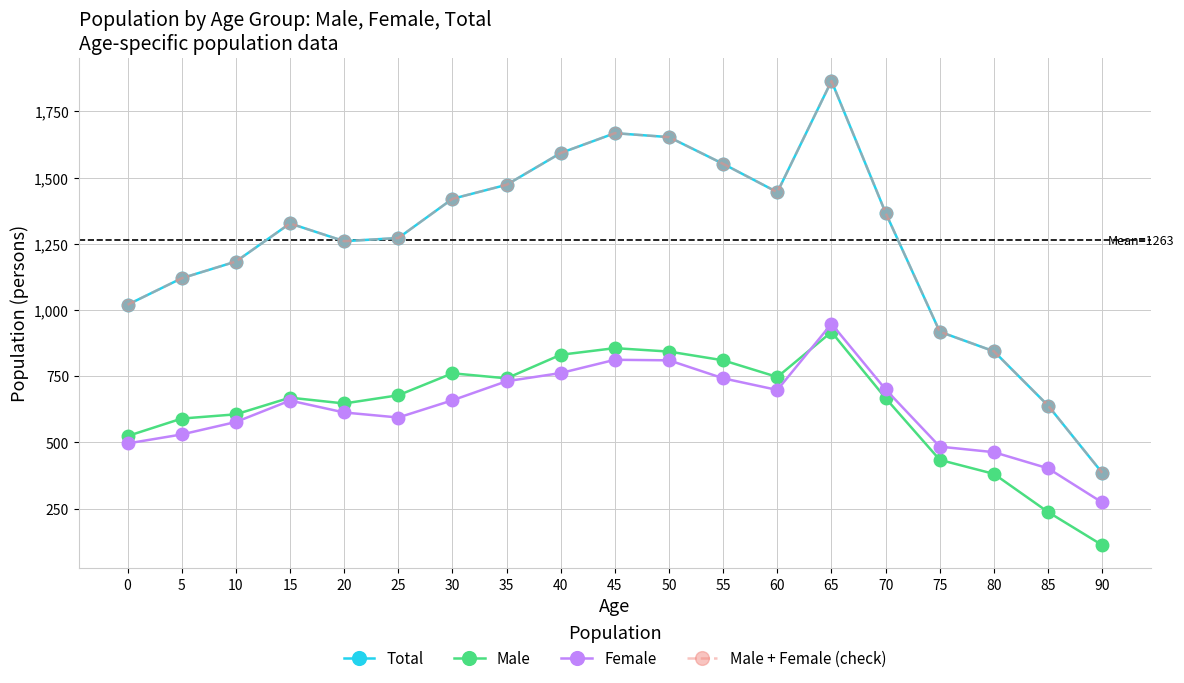

Is this an area chart (filled region under the line)?

No